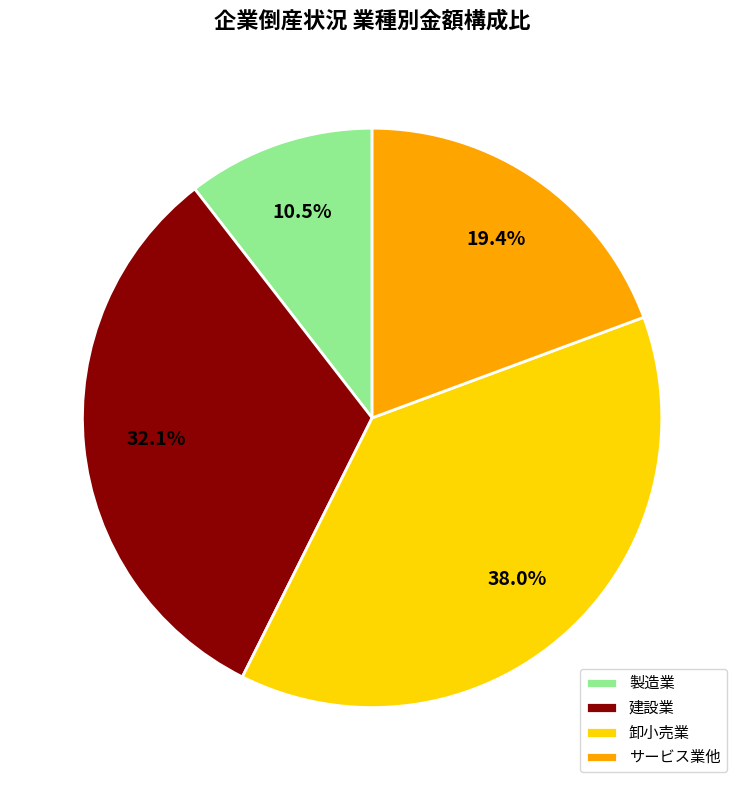

What percentage is the サービス業他 slice, to the nearest percent?

19%